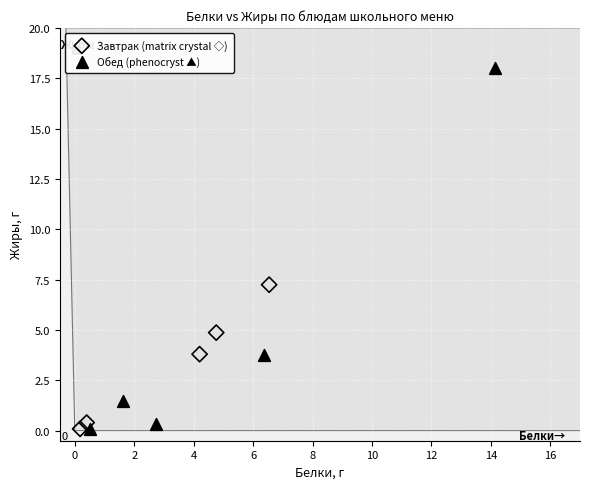

Which series contains the highest Y value?

Обед (phenocryst ▲)